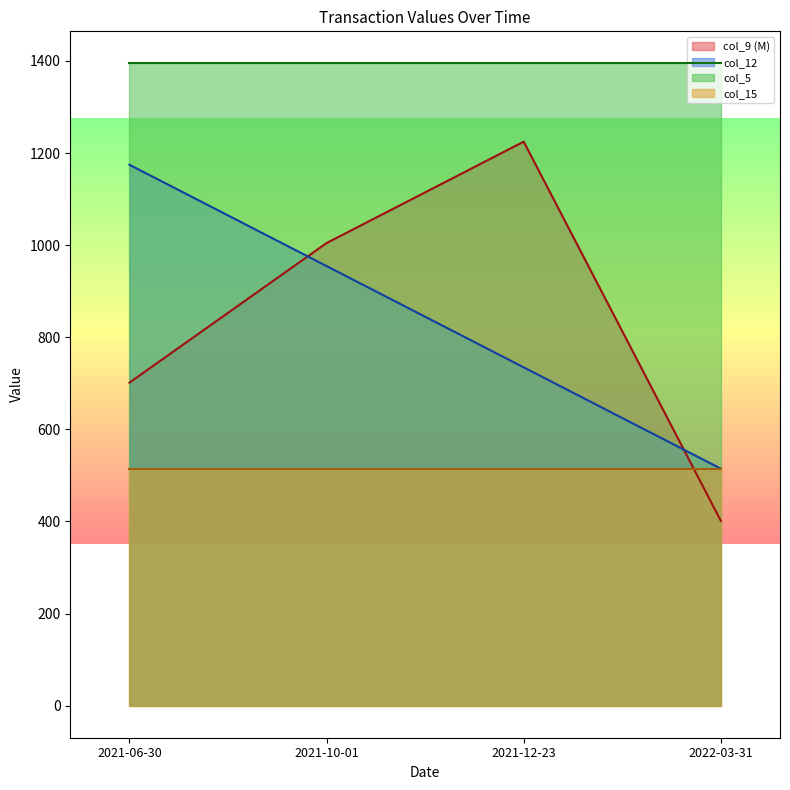

What is the difference between the second highest and second lowest values in the col_9 series?

303.2